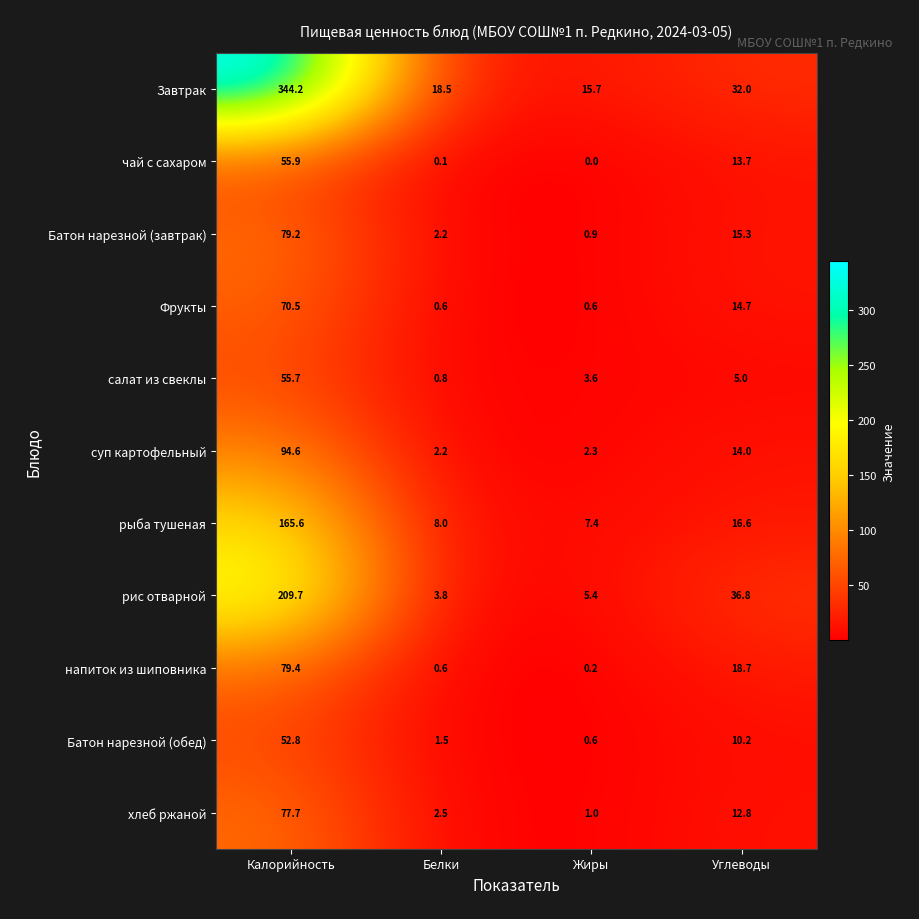

Which series has the largest range (max minus min)?

Завтрак